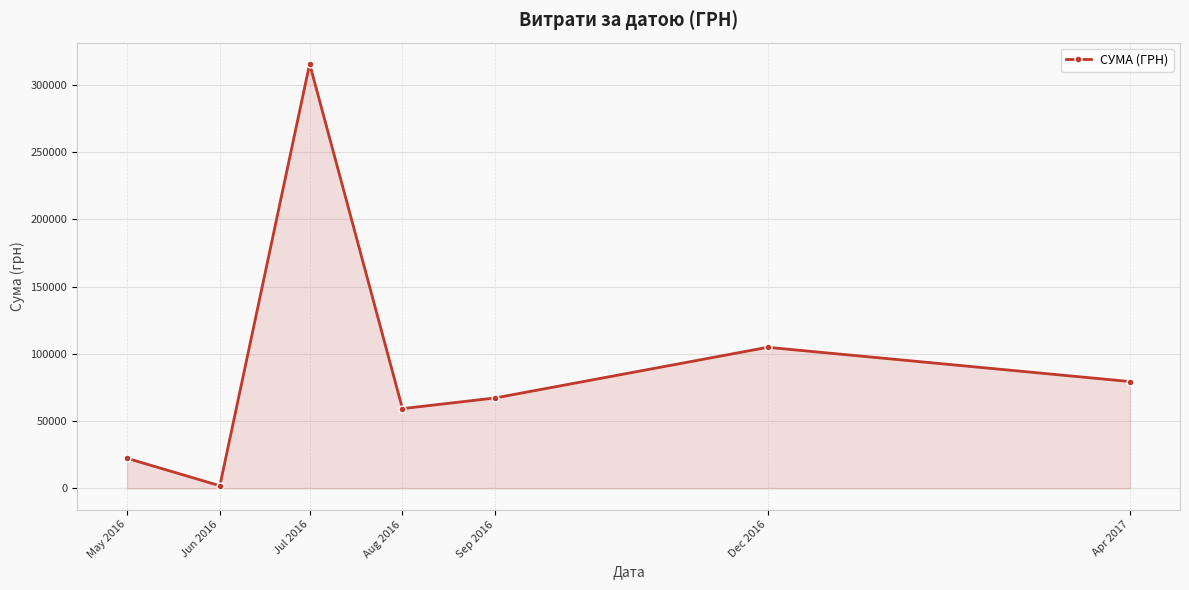

True or false: the data shows 28224.3 at Aug 2016.

False